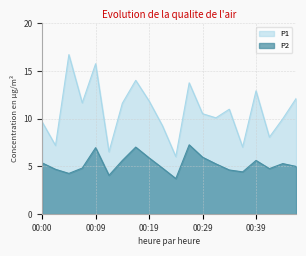

What is the value of the P2 point at the 6th from the left?

4.1